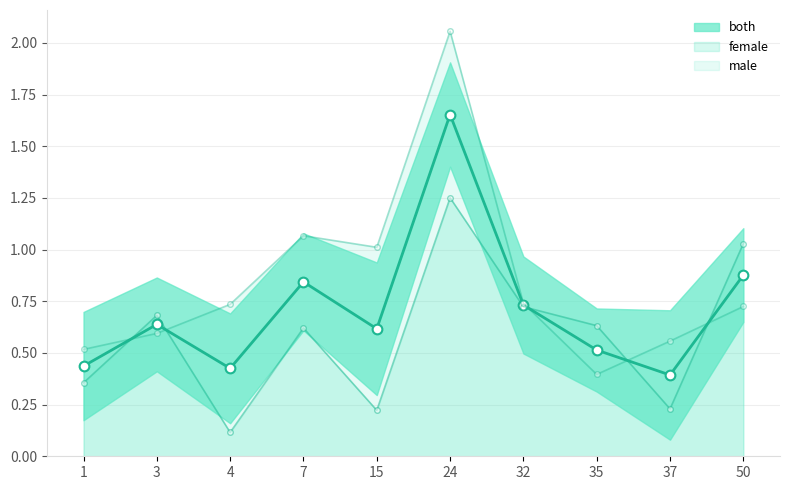

What is the maximum value for both?

1.7